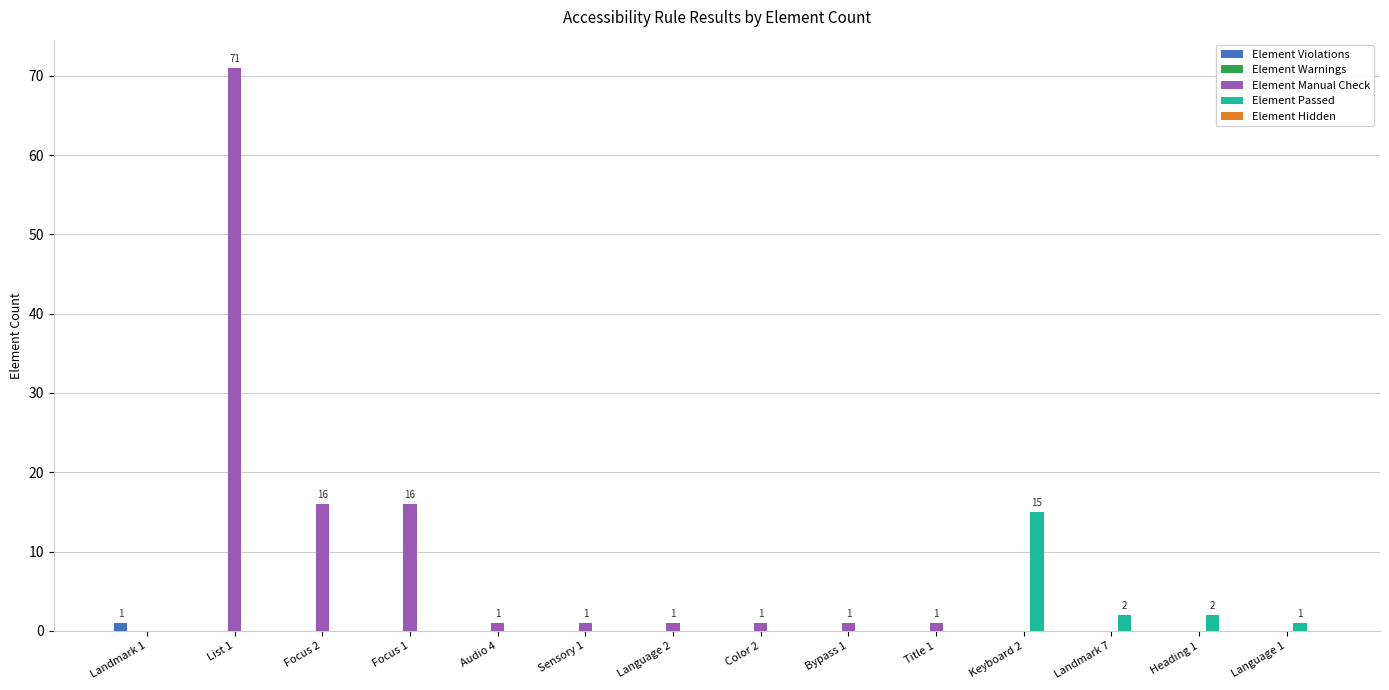

Is it true that Element Passed equals 2 at Landmark 7?

True